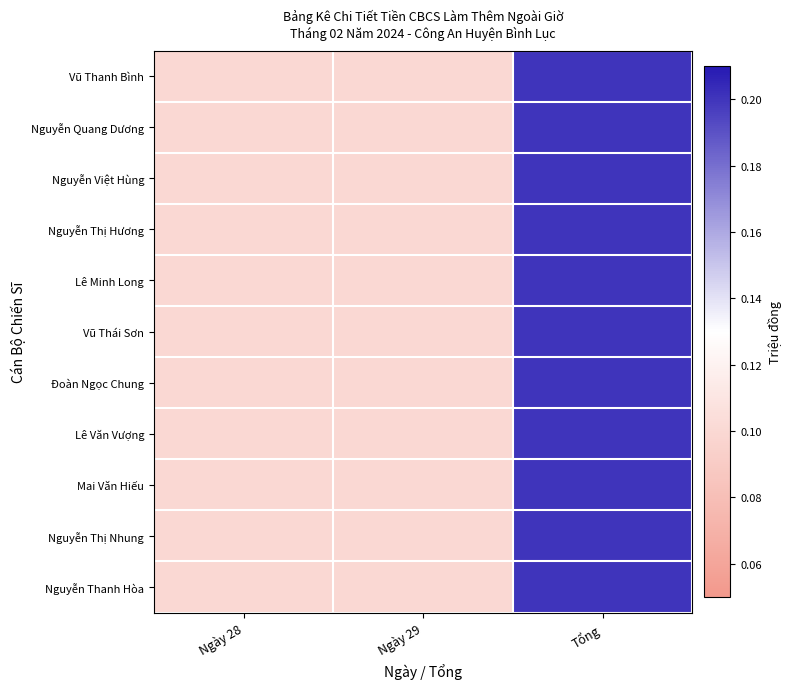

Reading left to right, list all the values displayed in this chart.

Vũ Thanh Bình: Ngày 28=0.1	Ngày 29=0.1	Tổng=0.2
Nguyễn Quang Dương: Ngày 28=0.1	Ngày 29=0.1	Tổng=0.2
Nguyễn Việt Hùng: Ngày 28=0.1	Ngày 29=0.1	Tổng=0.2
Nguyễn Thị Hương: Ngày 28=0.1	Ngày 29=0.1	Tổng=0.2
Lê Minh Long: Ngày 28=0.1	Ngày 29=0.1	Tổng=0.2
Vũ Thái Sơn: Ngày 28=0.1	Ngày 29=0.1	Tổng=0.2
Đoàn Ngọc Chung: Ngày 28=0.1	Ngày 29=0.1	Tổng=0.2
Lê Văn Vượng: Ngày 28=0.1	Ngày 29=0.1	Tổng=0.2
Mai Văn Hiếu: Ngày 28=0.1	Ngày 29=0.1	Tổng=0.2
Nguyễn Thị Nhung: Ngày 28=0.1	Ngày 29=0.1	Tổng=0.2
Nguyễn Thanh Hòa: Ngày 28=0.1	Ngày 29=0.1	Tổng=0.2